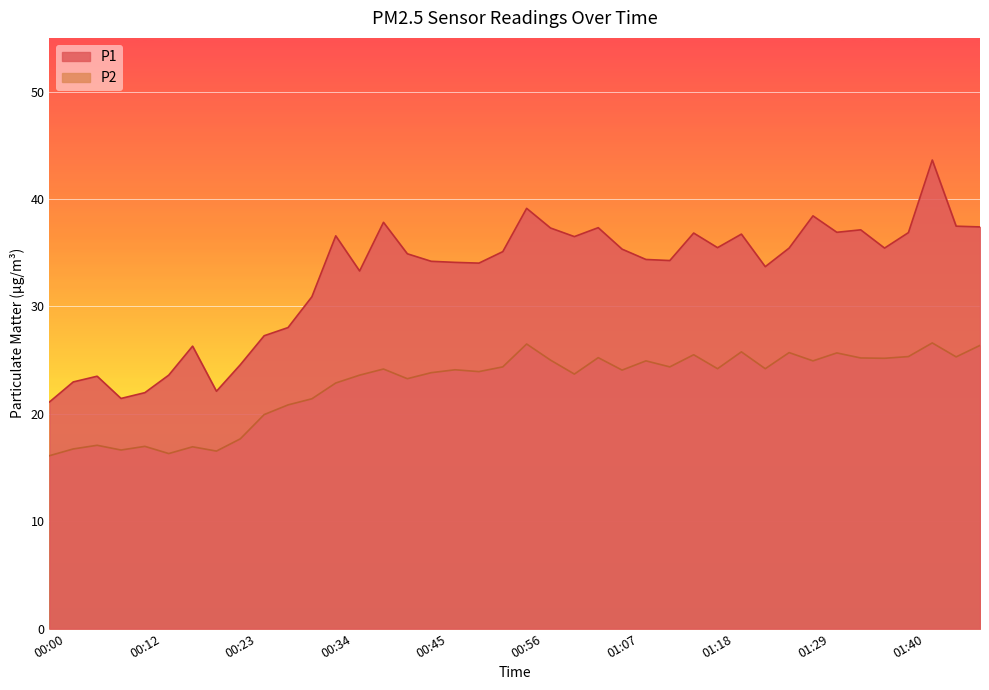

Which series has the largest total across all categories?

P1